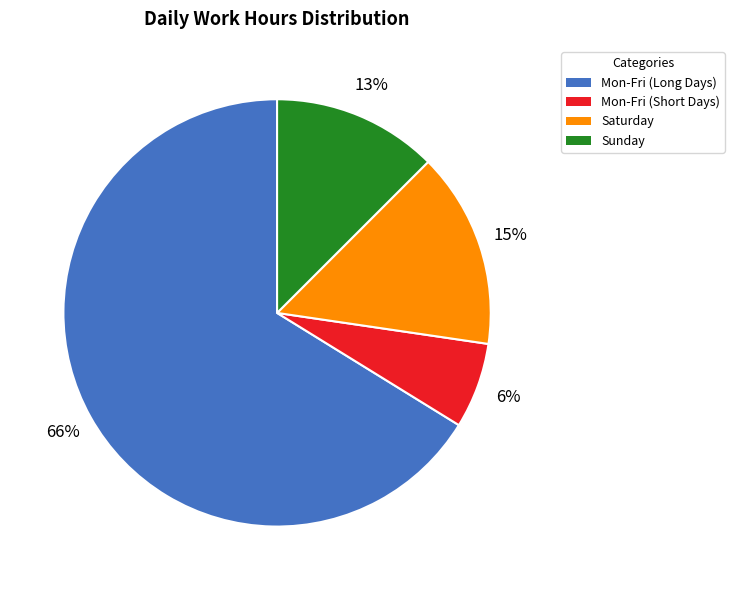

Rank the categories by value from highest to lowest.

Mon-Fri (Long Days), Saturday, Sunday, Mon-Fri (Short Days)